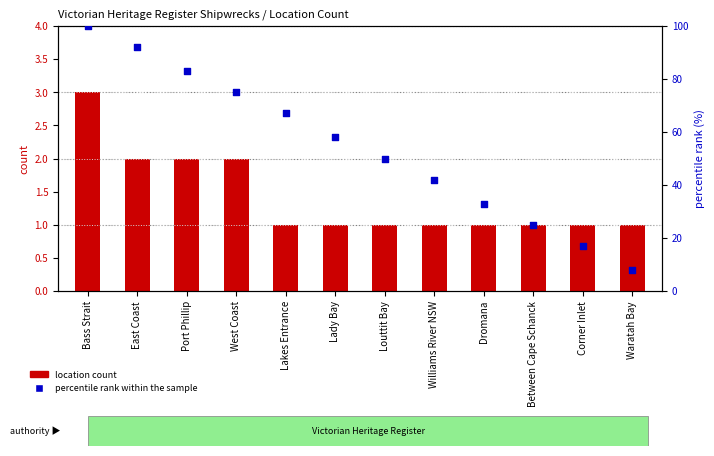

At how many categories does at least one series exceed 59?

5